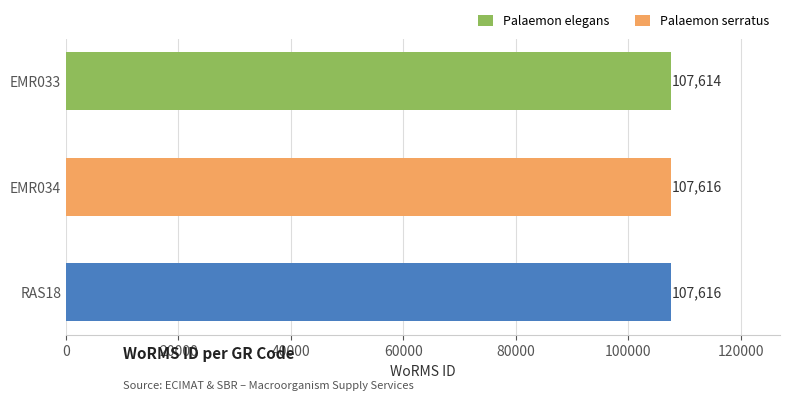

What is the smallest value displayed?

107614